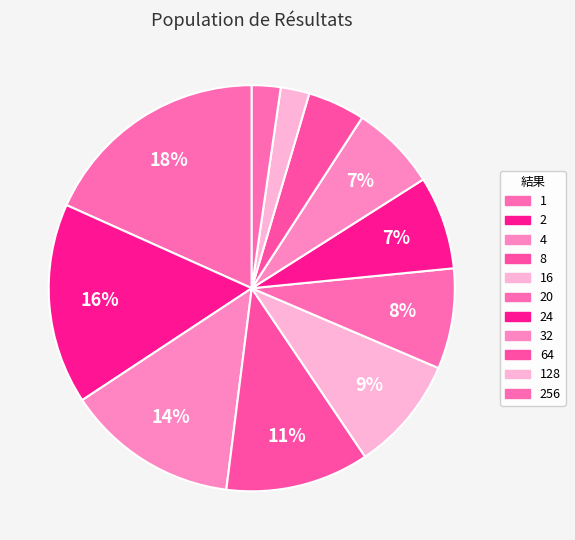

How many segments does this pie chart have?

11